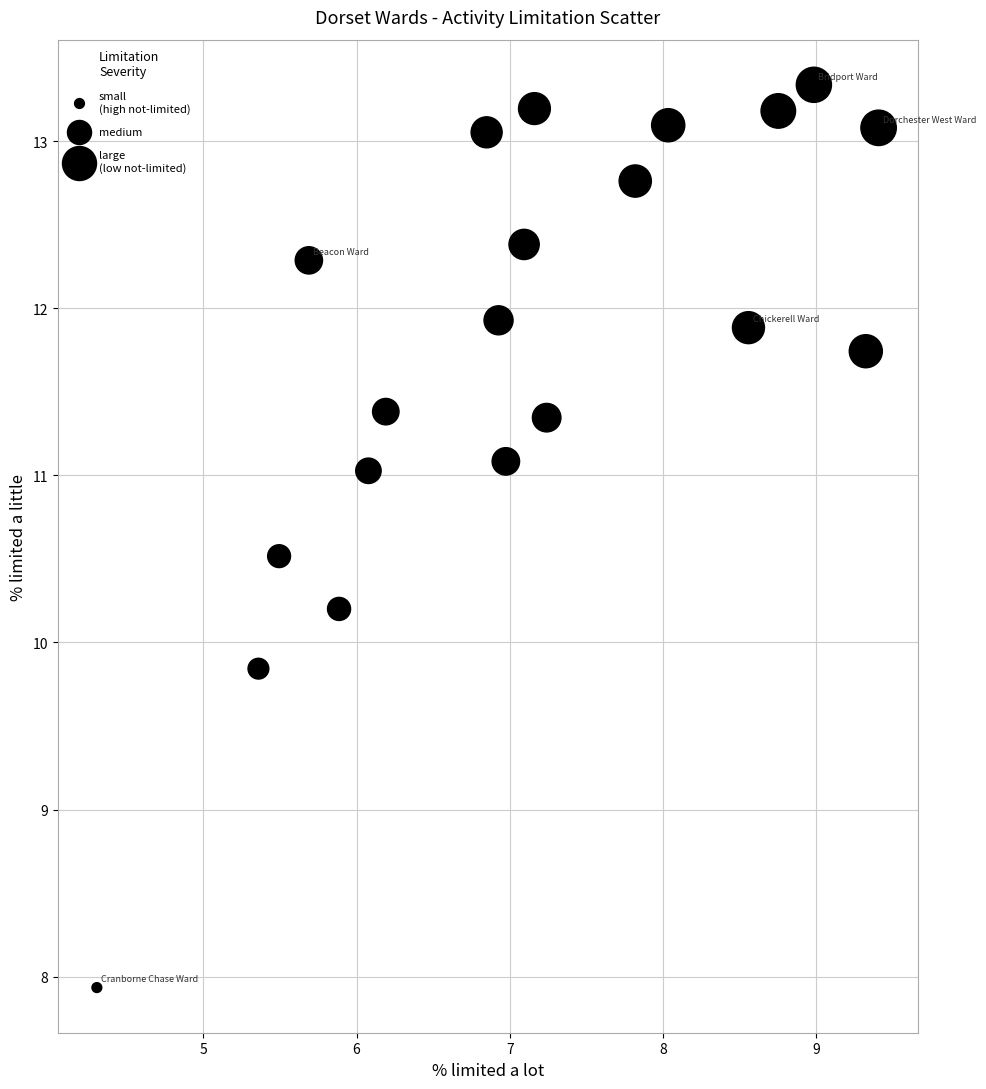

What is the range of Y values (max minus min)?

5.4